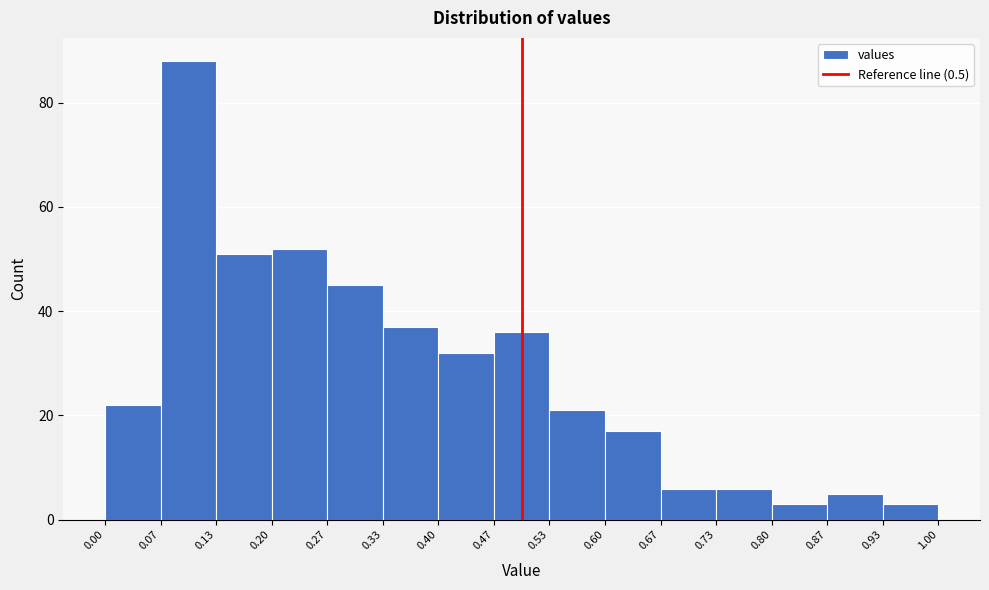

How tall is the bar that spans 0.67 to 0.73 on the x-axis? The values are not printed on the chart, so give them approximately, as read against the axis.

6